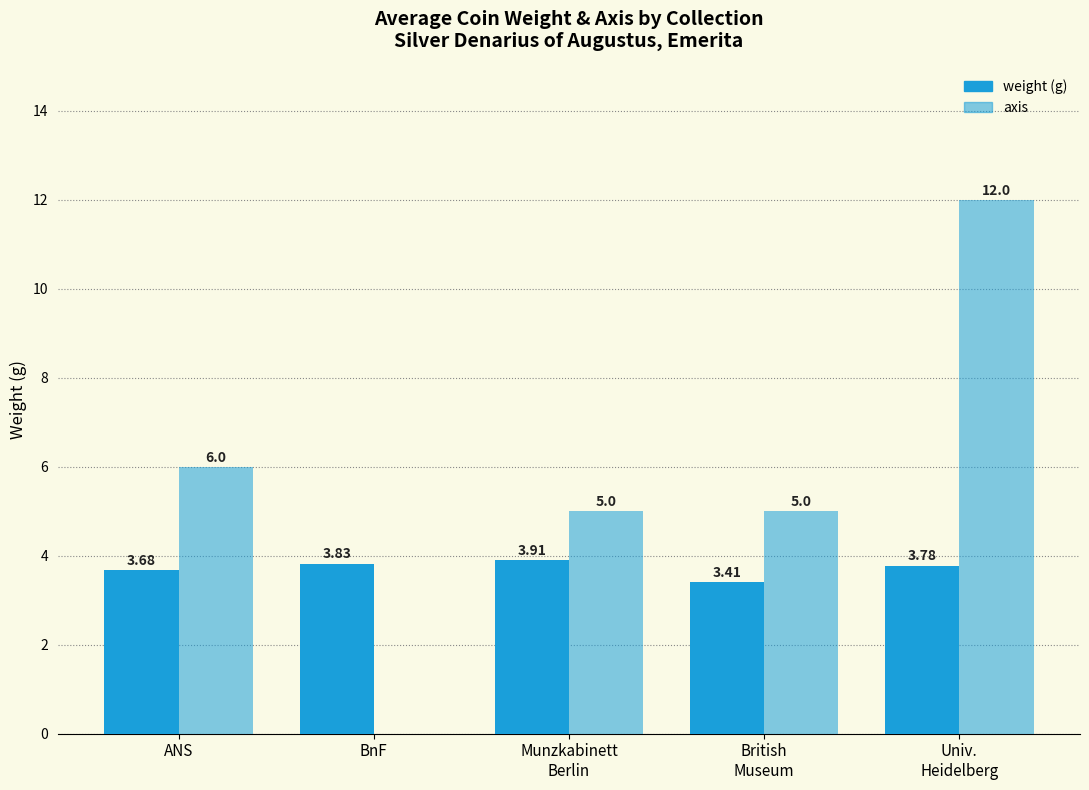

Reading right to left, extract all data points from this chart.

weight: Univ.
Heidelberg=3.8	British
Museum=3.4	Munzkabinett
Berlin=3.9	BnF=3.8	ANS=3.7
axis: Univ.
Heidelberg=12.0	British
Museum=5.0	Munzkabinett
Berlin=5.0	BnF=0.0	ANS=6.0